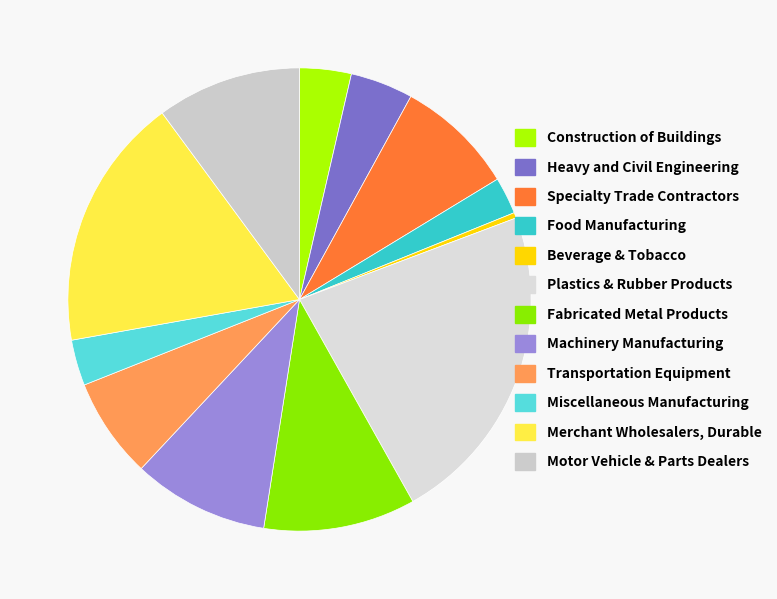

What is the smallest slice in the pie chart?

Beverage & Tobacco